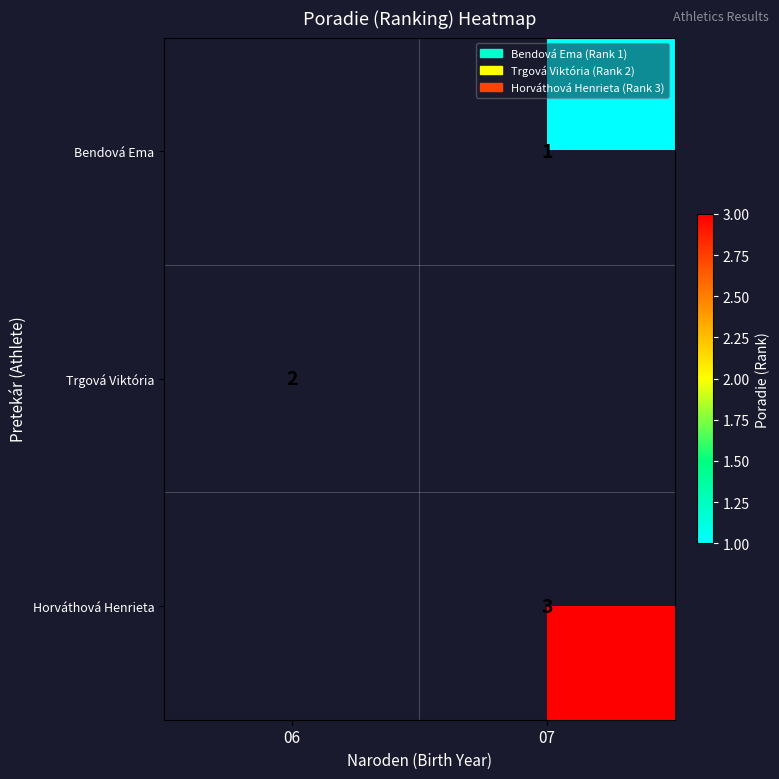

The value of Trgová Viktória at 06 is 3. True or false?

False